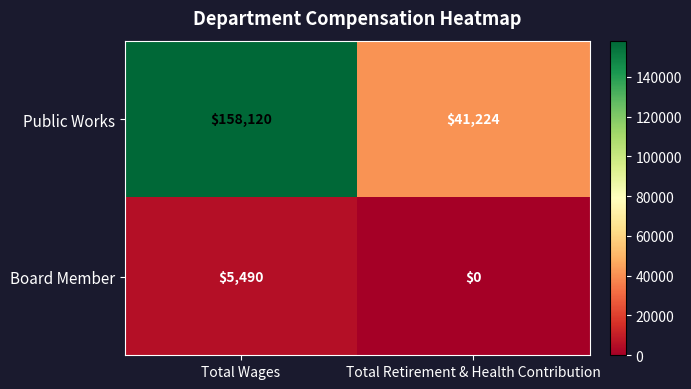

Which series has the largest range (max minus min)?

Public Works